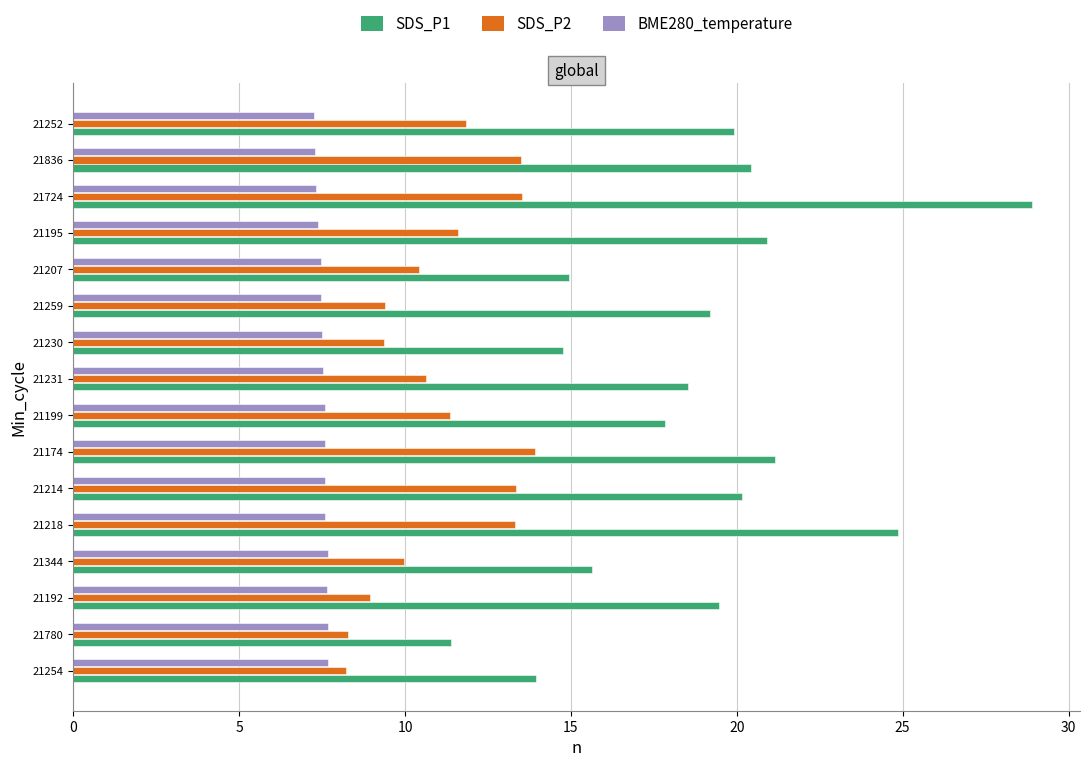

What is the greatest value displayed?

28.9